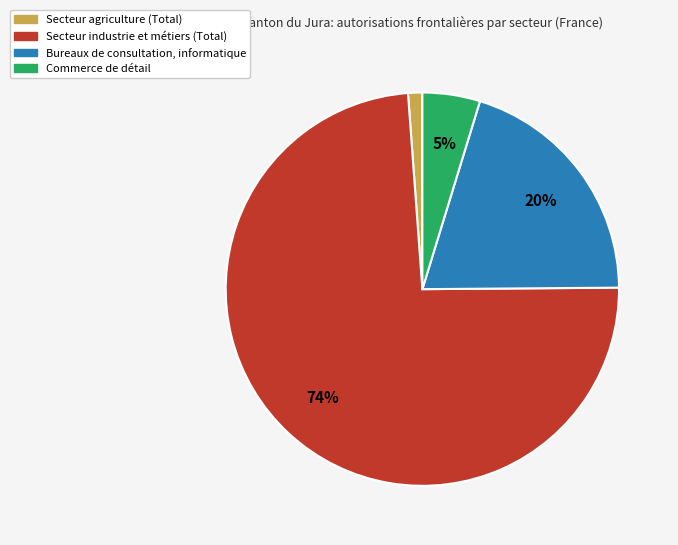

Is there a majority slice in this chart?

Yes